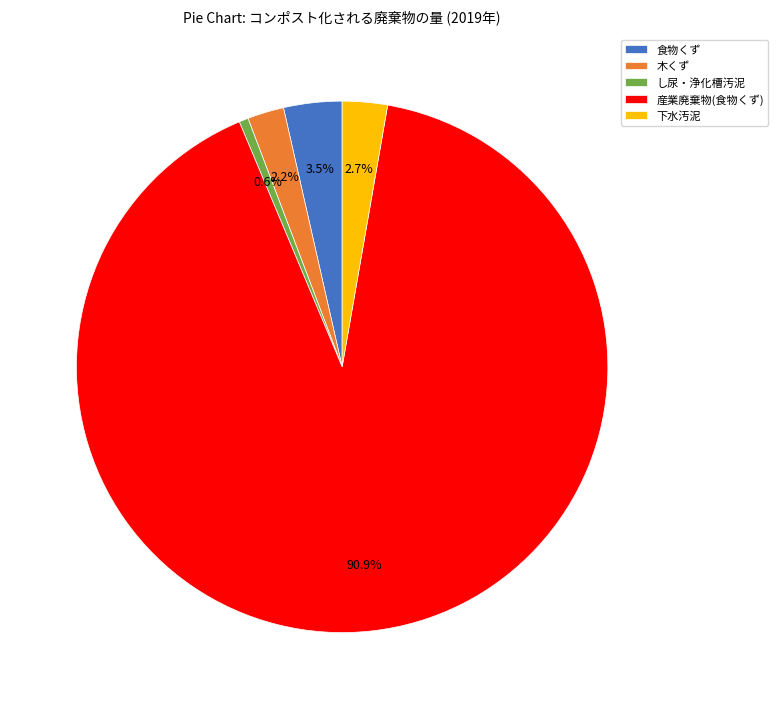

Which category has the smallest portion of the pie?

し尿・浄化槽汚泥